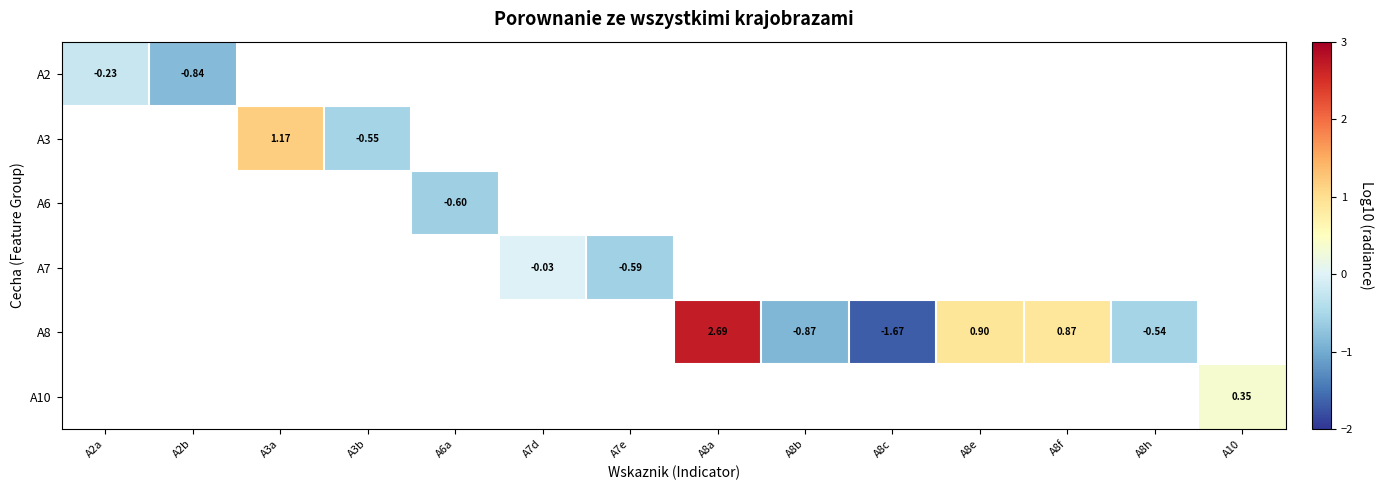

Between A8h and A7d, which is larger?

A7d